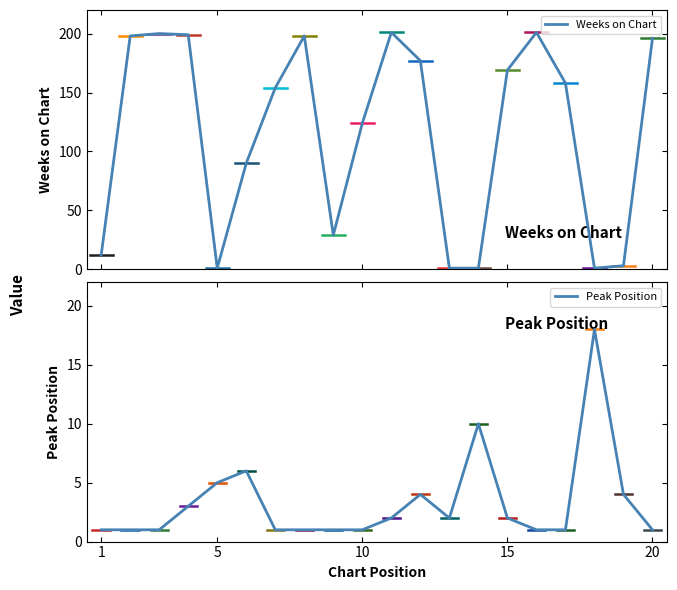

Rank the categories by Peak Position value from highest to lowest.

18, 14, 6, 5, 12, 19, 4, 11, 13, 15, 1, 2, 3, 7, 8, 9, 10, 16, 17, 20